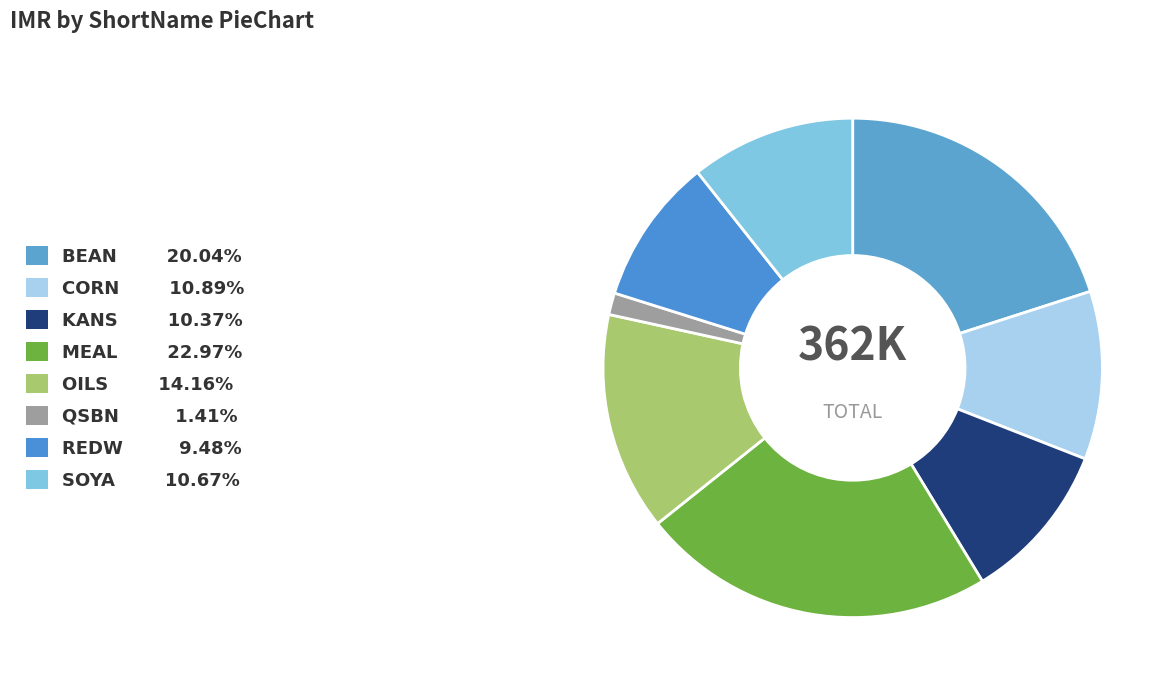

The QSBN slice represents 1% of the pie. True or false?

True